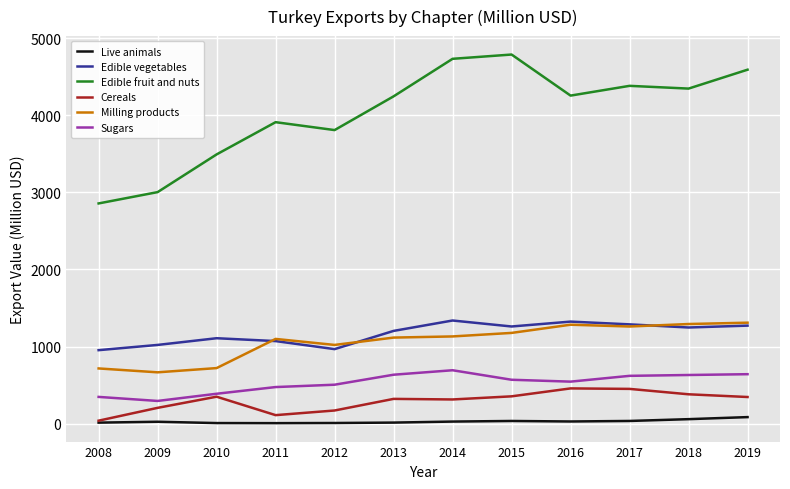

Which series has the widest spread of values?

Edible fruit and nuts